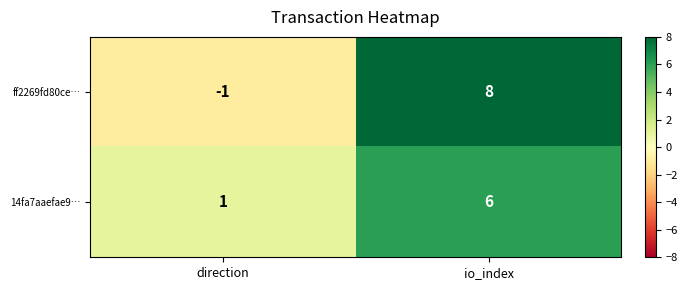

At how many categories does at least one series exceed 7?

1